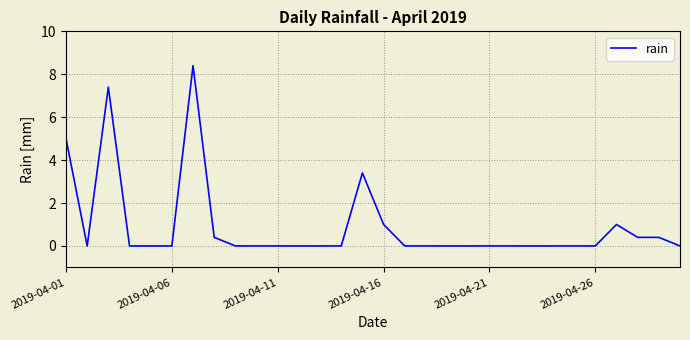

What is the maximum value shown in the chart?

8.4